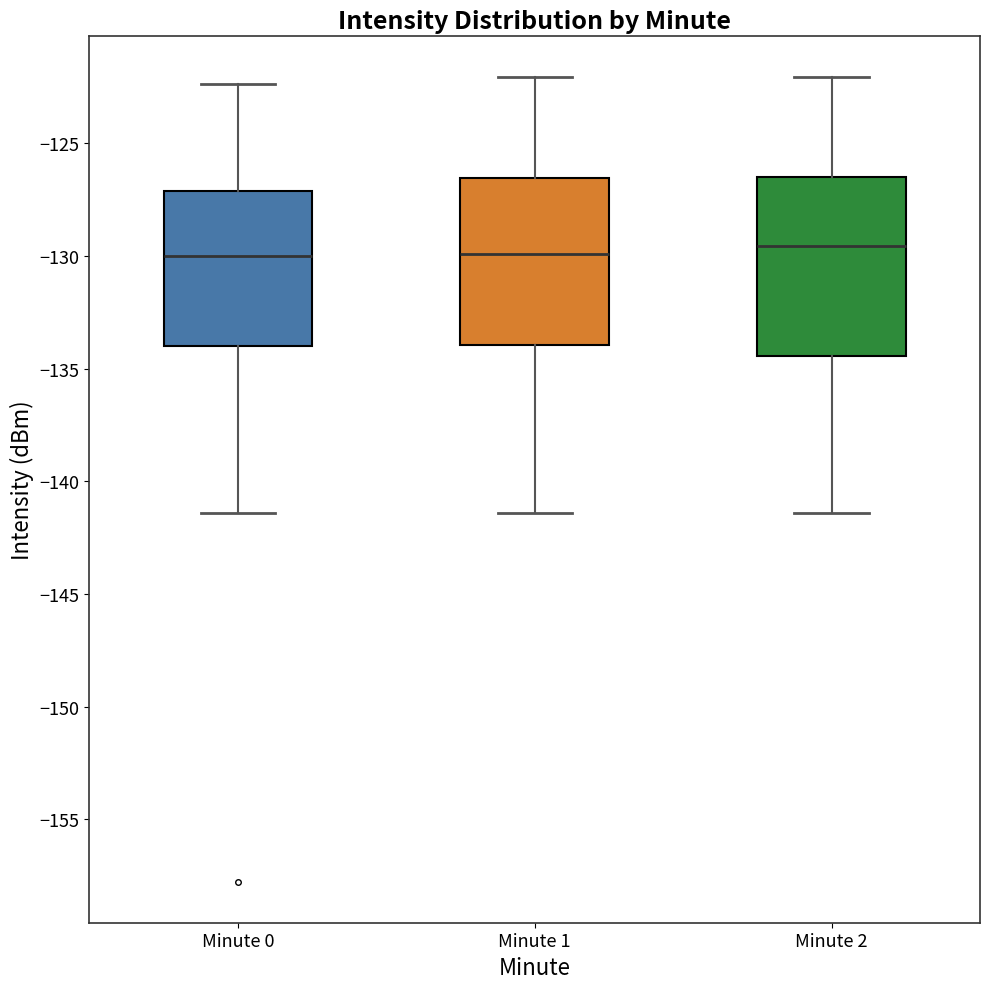

Where does the upper whisker of the box for Minute 0 end on the y-axis? The values are not printed on the chart, so give them approximately, as read against the axis.

-122.5